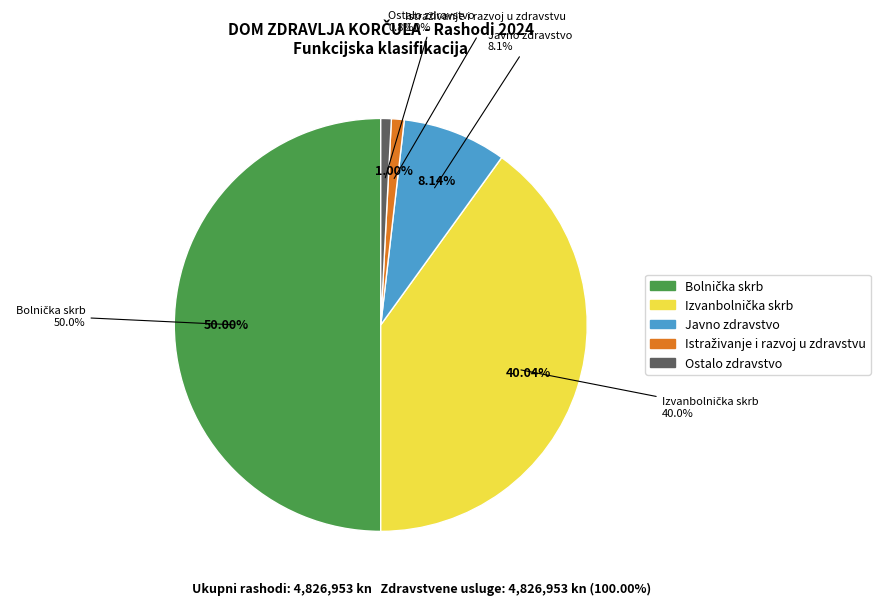

True or false: Javni red i sigurnost accounts for 1% of the total.

False